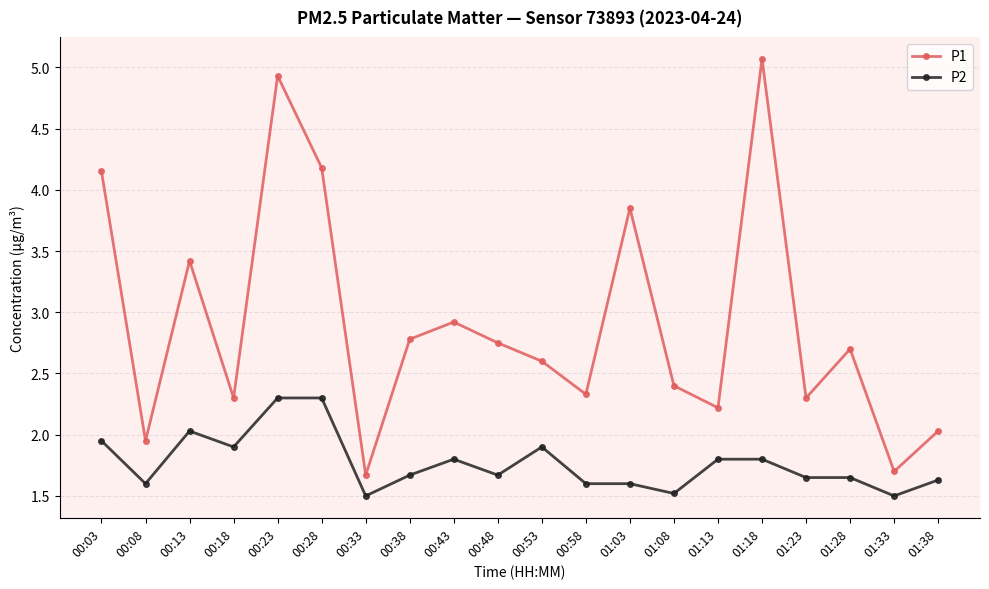

At which category is the sum across all series the highest?

00:23